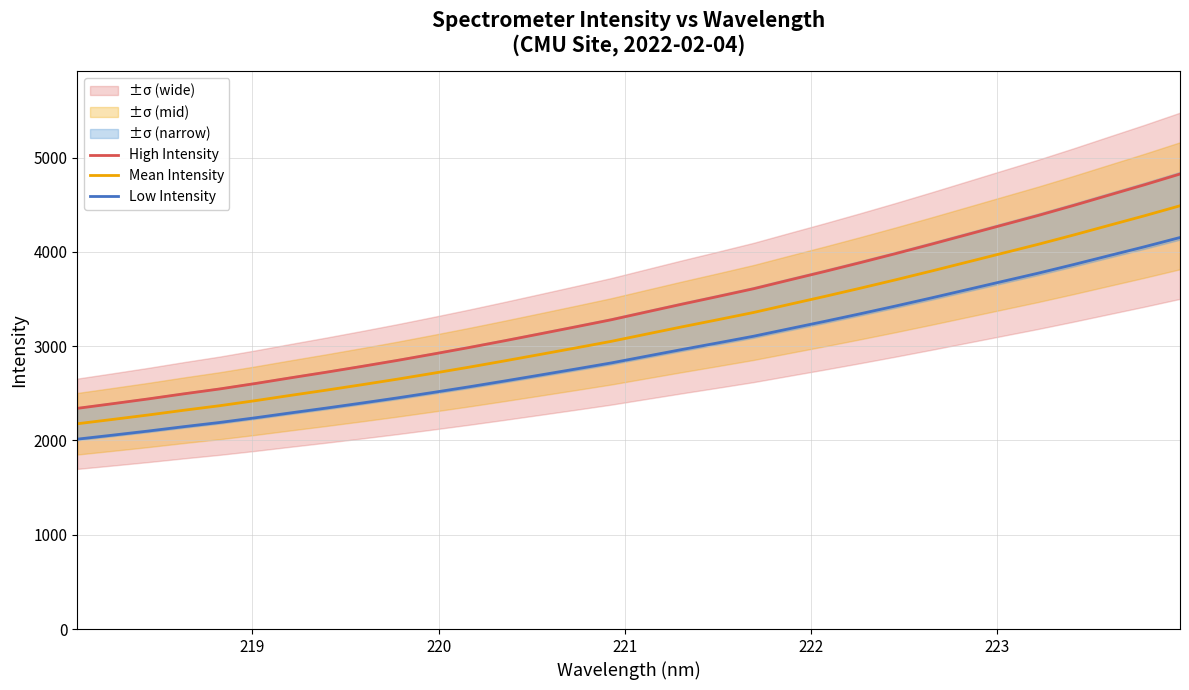

Rank the series by their maximum value, from lowest to highest.

Low Intensity, Mean Intensity, High Intensity